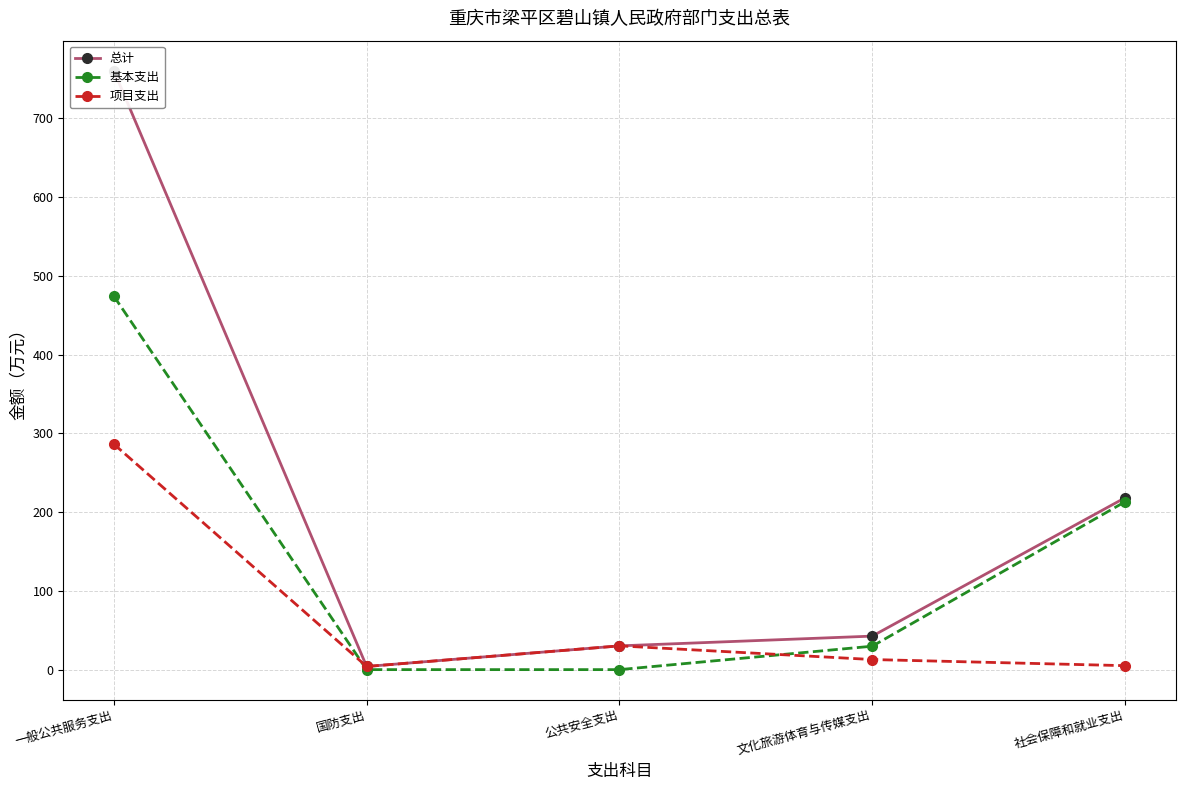

Is this an area chart (filled region under the line)?

No